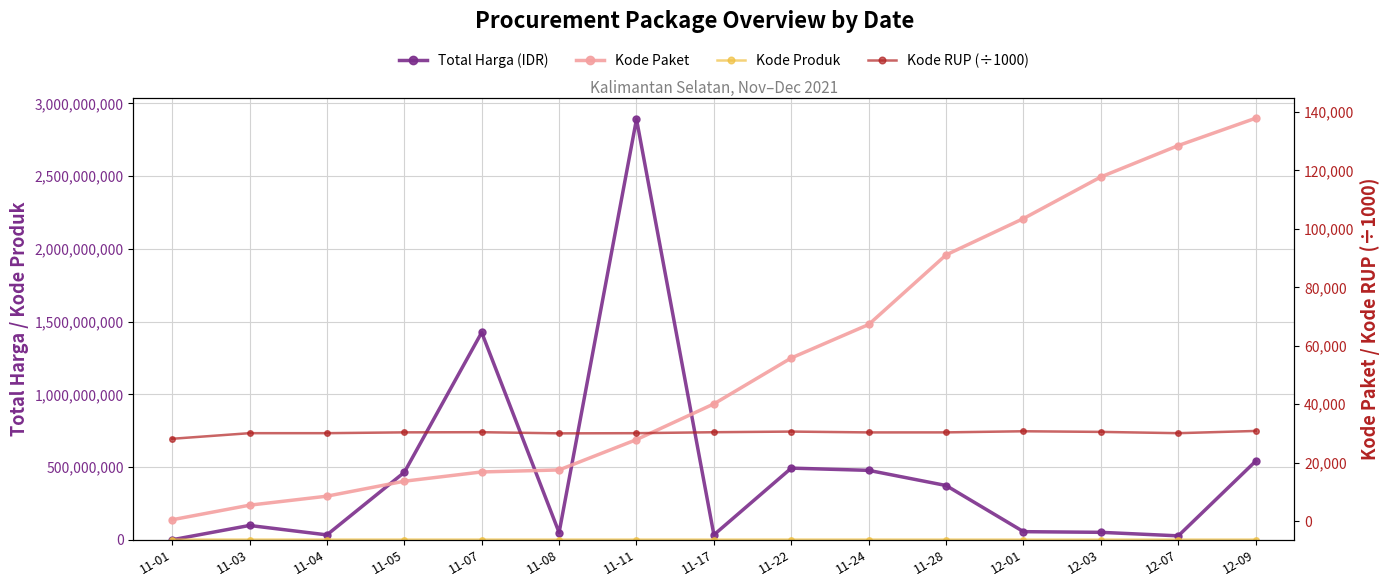

Reading left to right, what are all the values shown in this chart?

Total Harga (IDR): 11-01=333600.0	11-03=98772570.0	11-04=34000000.0	11-05=464002100.0	11-07=1425867900.0	11-08=49730040.0	11-11=2892122000.0	11-17=34292000.0	11-22=493000000.0	11-24=477600000.0	11-28=373404000.0	12-01=56152800.0	12-03=51601000.0	12-07=27412000.0	12-09=541071000.0
Kode Produk: 11-01=1479674.0	11-03=1477921.0	11-04=1498322.0	11-05=1519264.0	11-07=1481562.0	11-08=1407595.0	11-11=1297110.0	11-17=1305852.0	11-22=1519260.0	11-24=1495514.0	11-28=1318333.0	12-01=1350905.0	12-03=1286873.0	12-07=1297110.0	12-09=1302598.0
Kode Paket: 11-01=464.0	11-03=5449.0	11-04=8530.0	11-05=13652.0	11-07=16823.0	11-08=17509.0	11-11=27891.0	11-17=40112.0	11-22=55826.0	11-24=67279.0	11-28=91101.0	12-01=103541.0	12-03=117783.0	12-07=128516.0	12-09=137876.0
Kode RUP (÷1000): 11-01=28171.1	11-03=30089.0	11-04=30089.0	11-05=30372.2	11-07=30428.9	11-08=30029.1	11-11=30089.0	11-17=30416.7	11-22=30636.1	11-24=30352.7	11-28=30363.2	12-01=30745.1	12-03=30527.4	12-07=30089.0	12-09=30852.6